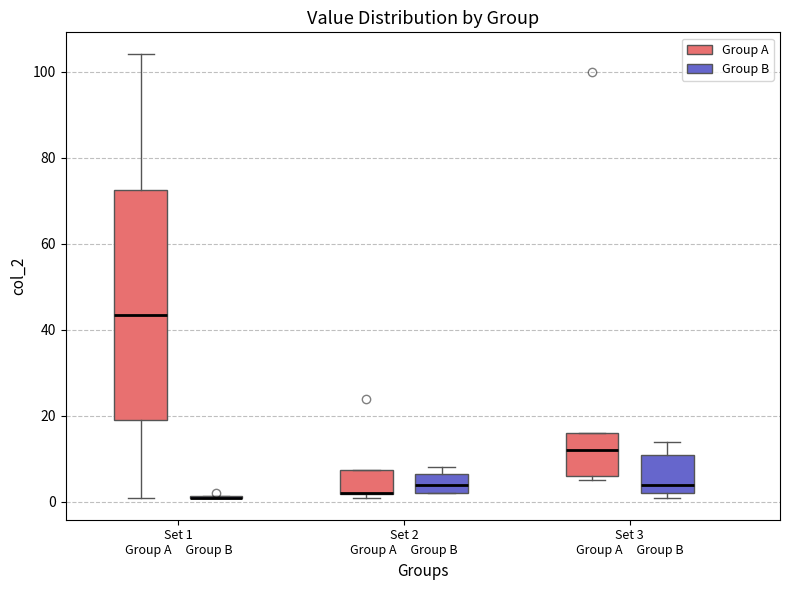

Reading left to right, read every box against the y-axis: the position of its median line, the range the box covers, and the ends of its whiskers. The values are not printed on the chart, so give them approximately, as read against the axis.

Set 1 Group A Group B (Group A): median 44, box 20 to 72, whiskers 2 to 104
Set 1 Group A Group B (Group B): box collapsed to a line at 2, whiskers 2 to 2
Set 2 Group A Group B (Group A): median 2 (drawn on the box's lower edge), box 2 to 8, whiskers 2 (just below the box's lower edge) to 8
Set 2 Group A Group B (Group B): median 4, box 2 to 6, whiskers 2 to 8
Set 3 Group A Group B (Group A): median 12, box 6 to 16, whiskers 6 (just below the box's lower edge) to 16
Set 3 Group A Group B (Group B): median 4, box 2 to 12, whiskers 2 (just below the box's lower edge) to 14